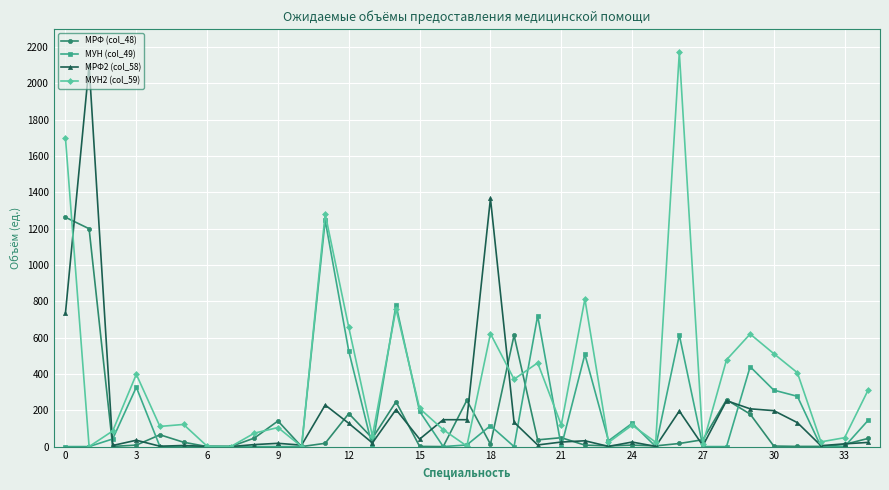

At how many categories does at least one series exceed 1621?

3